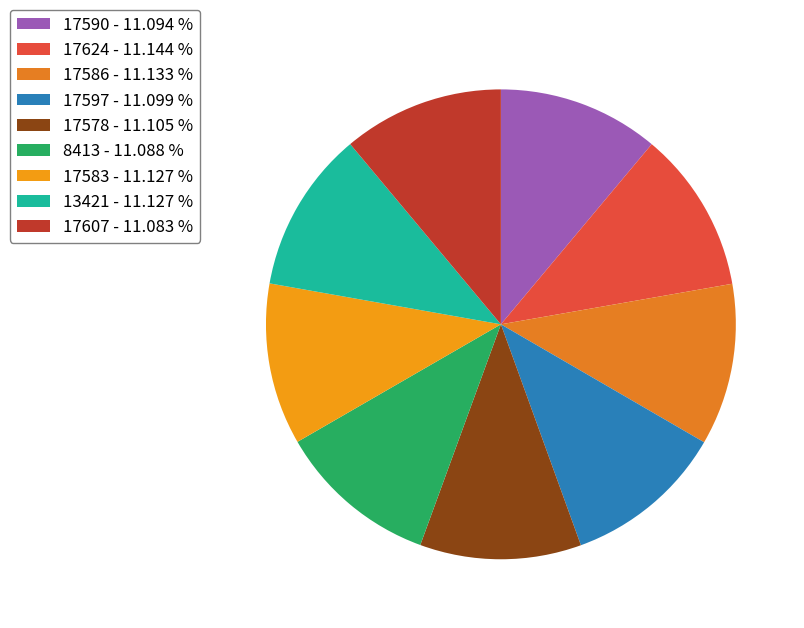

How many slices are in this pie chart?

9